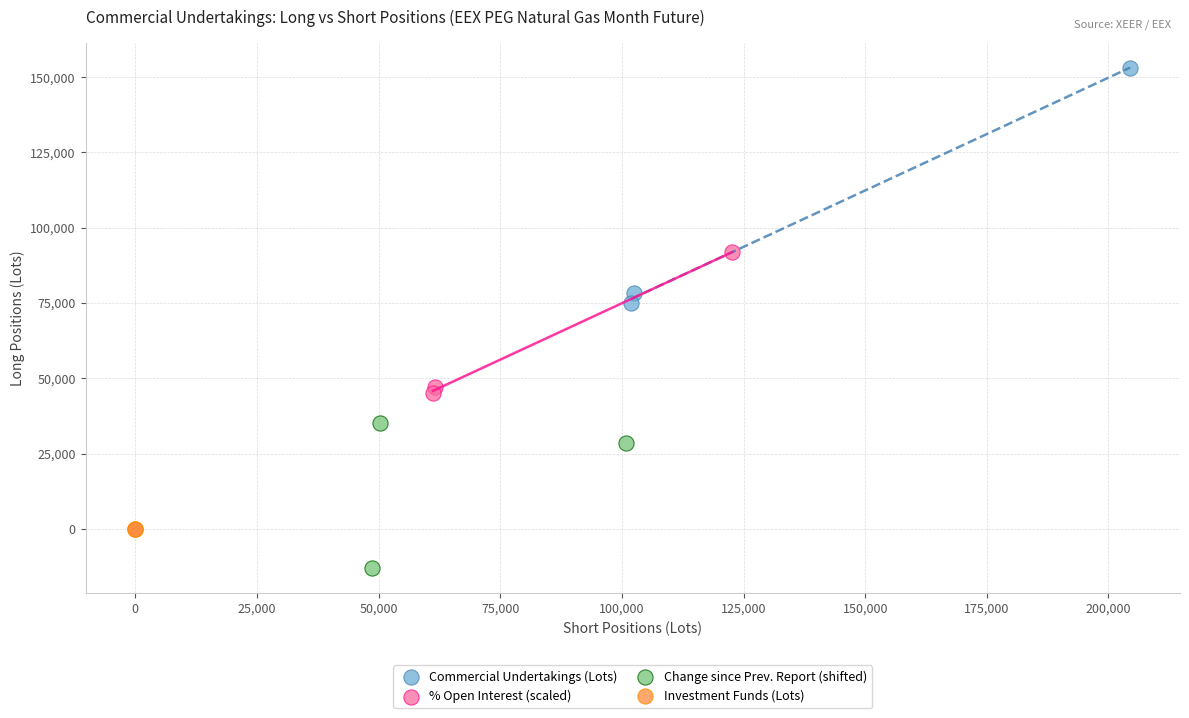

Which series reaches the minimum Y coordinate?

Change since Prev. Report (shifted)